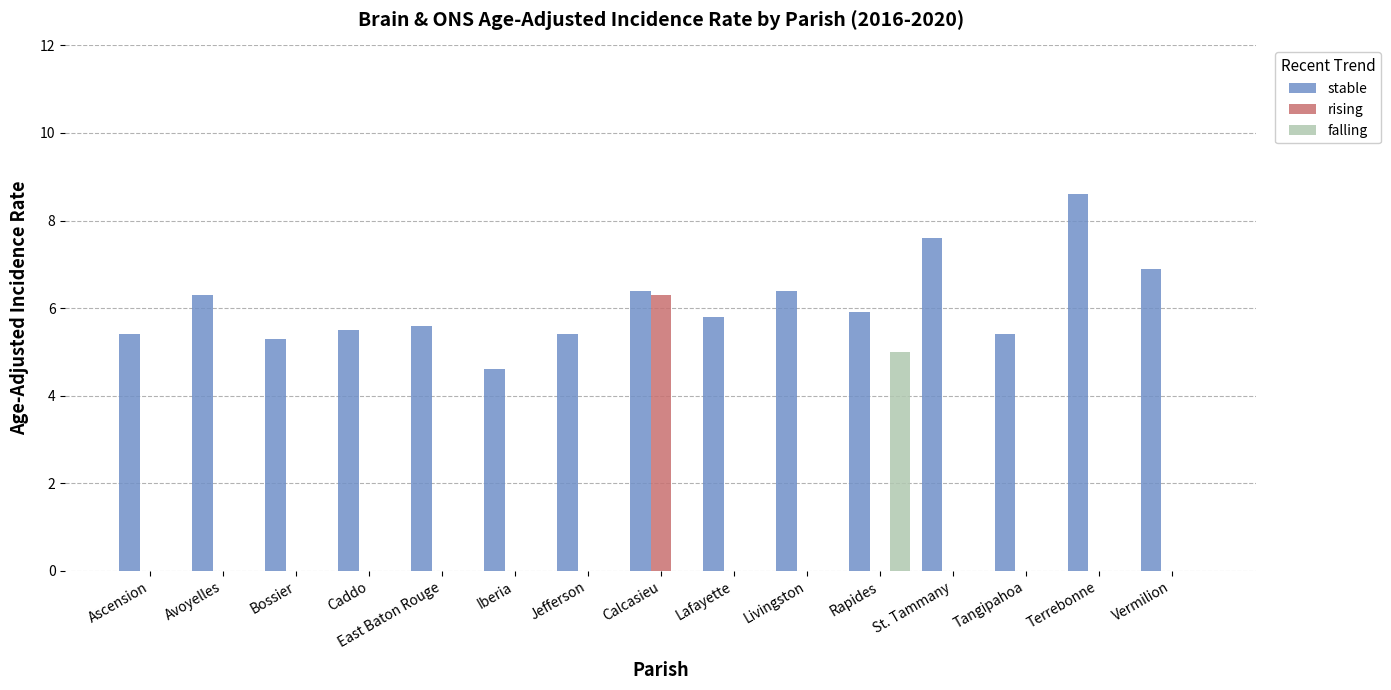

At which category is the sum across all series the highest?

Calcasieu